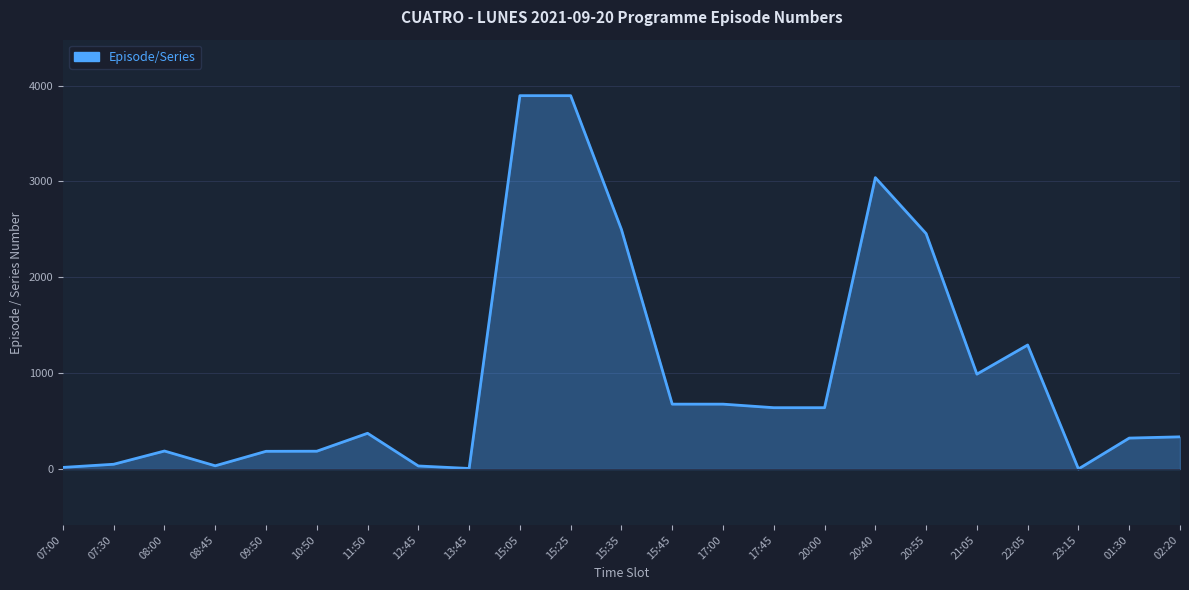

What is the greatest value displayed?

3895